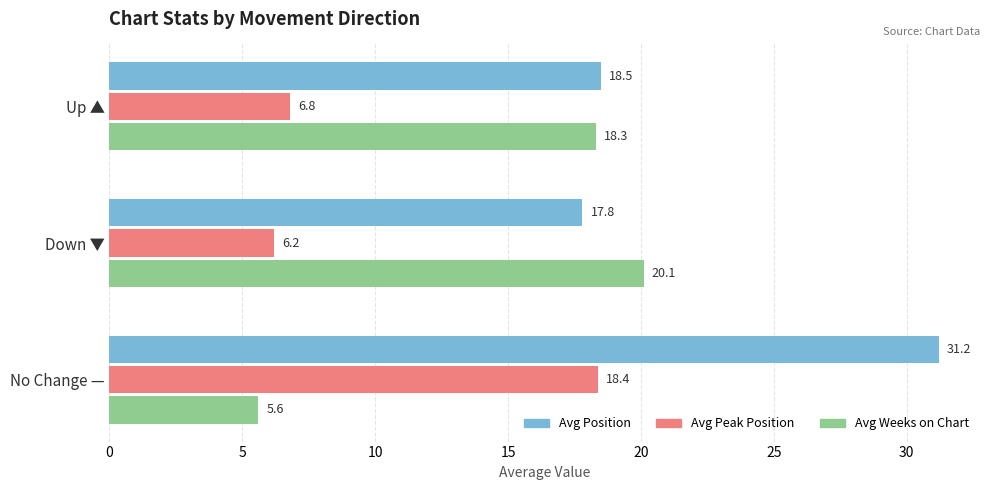

Between Down ▼ and No Change —, which series saw the biggest shift?

Avg Weeks on Chart